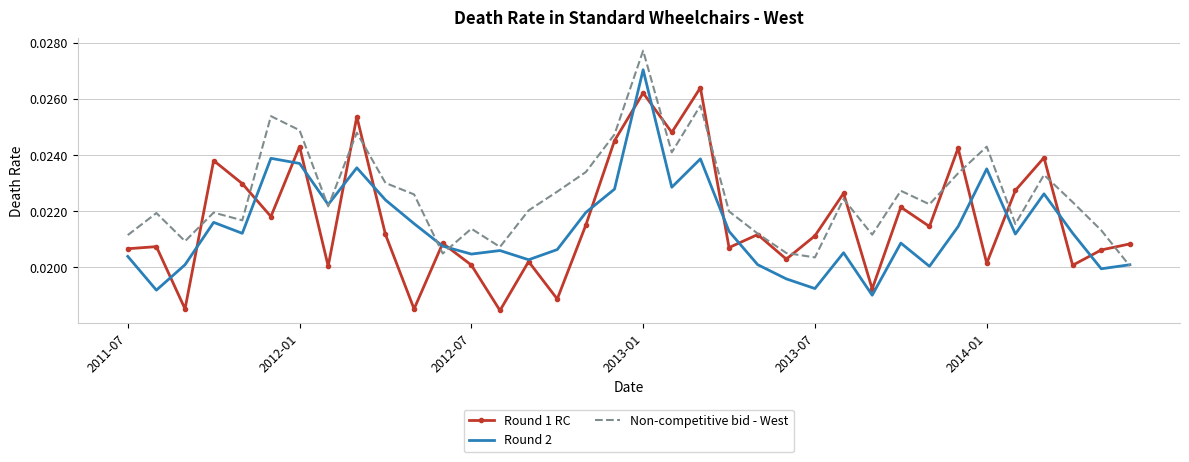

Which series has the largest total across all categories?

Non-competitive bid - West